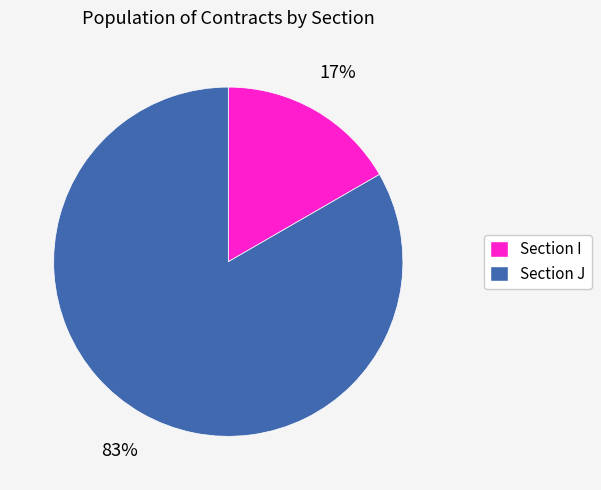

To the nearest percent, what is the average slice percentage?

50%